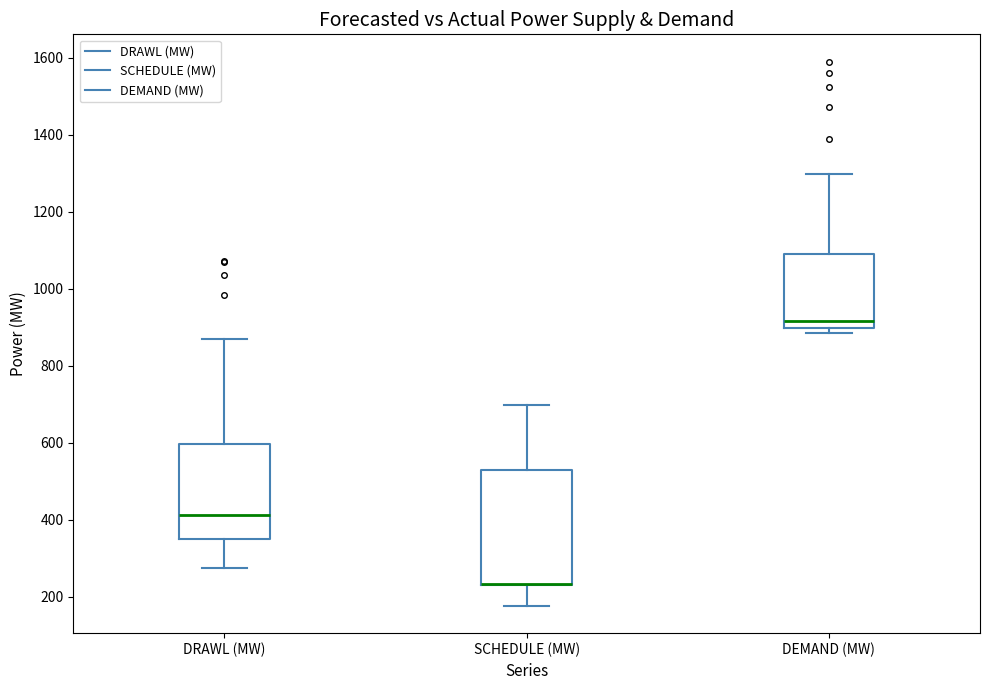

Comparing the boxes themselves (not the whiskers), which one is the tallest?

SCHEDULE (MW)